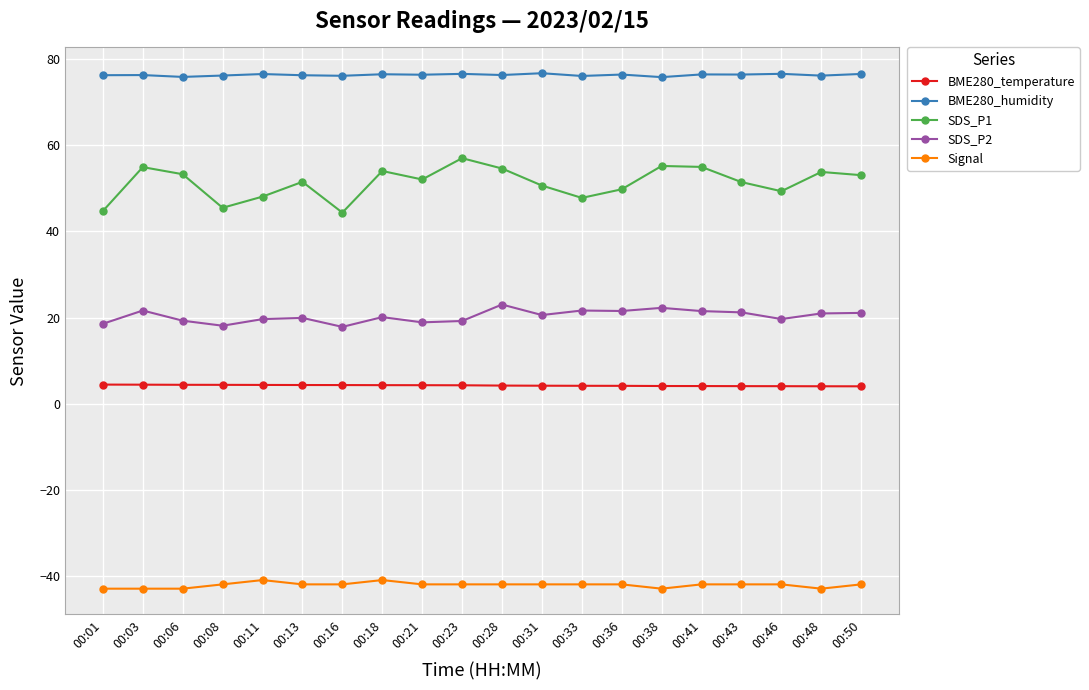

At which label does SDS_P1 reach its peak?

00:23